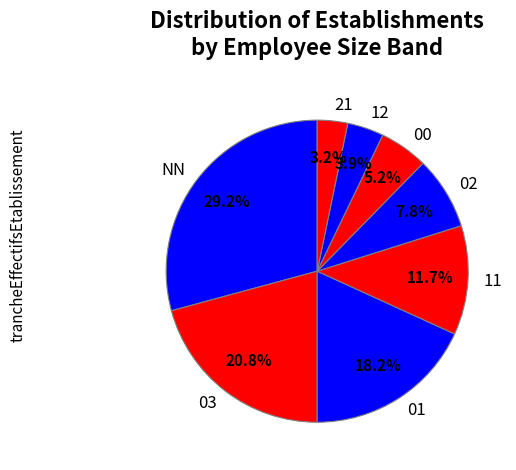

Is there any slice that represents more than half of the pie?

No